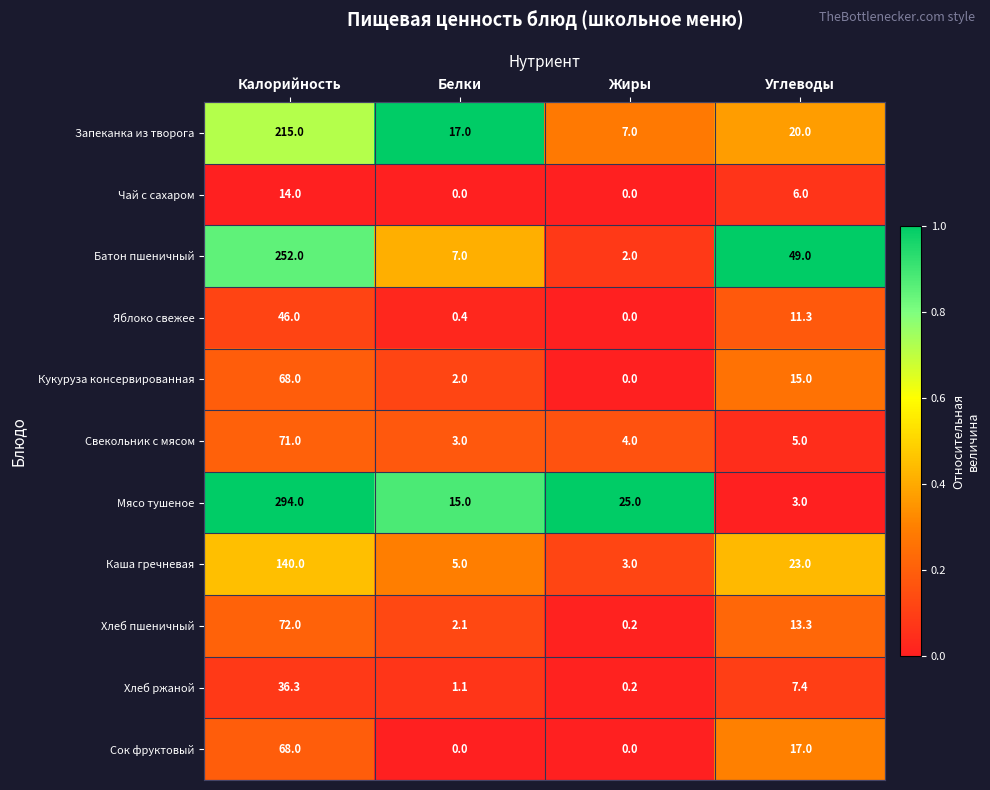

Is it true that Сок фруктовый equals 17.0 at Углеводы?

True